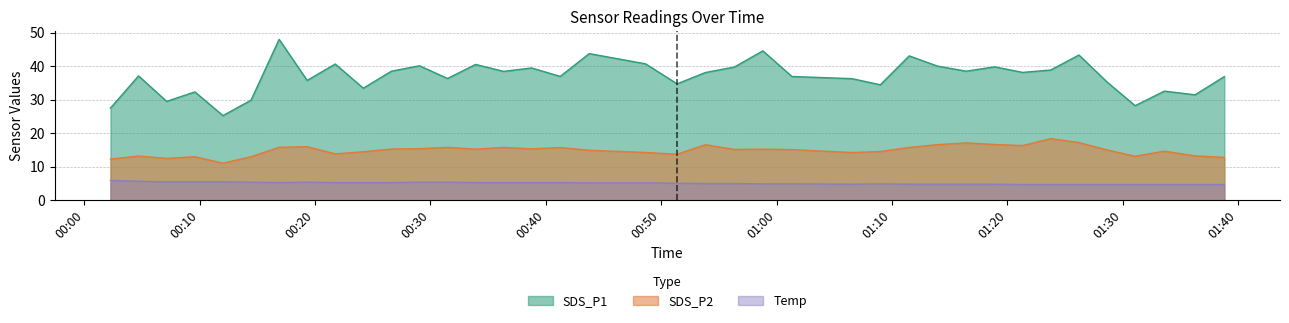

The value of SDS_P1 at 2021/04/05 00:56:21 is 39.8. True or false?

True